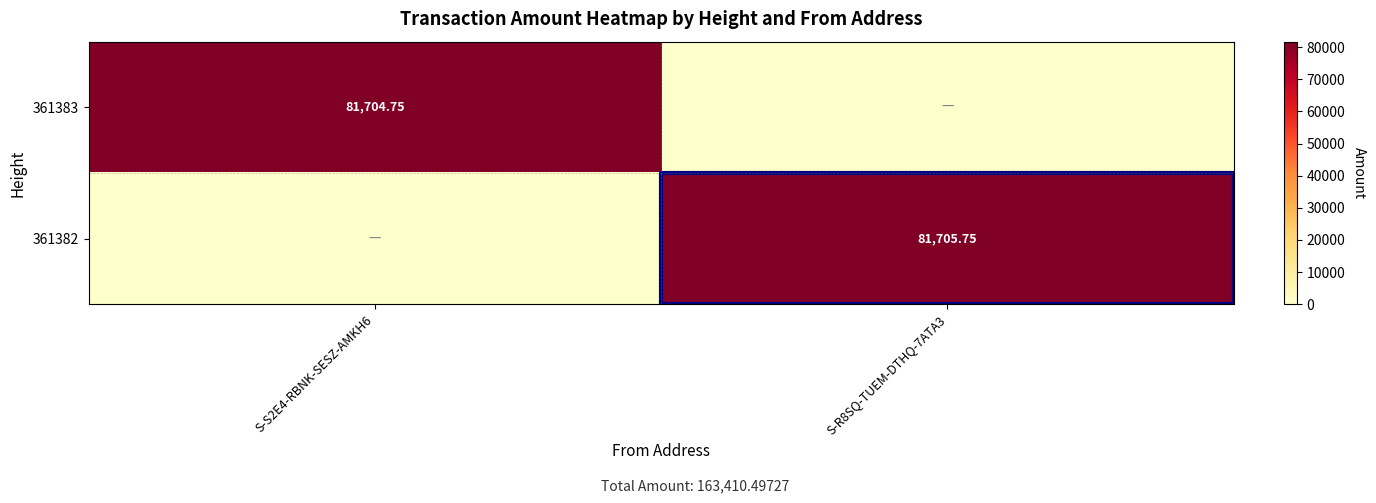

List the series in order of their overall mean, lowest first.

361383, 361382